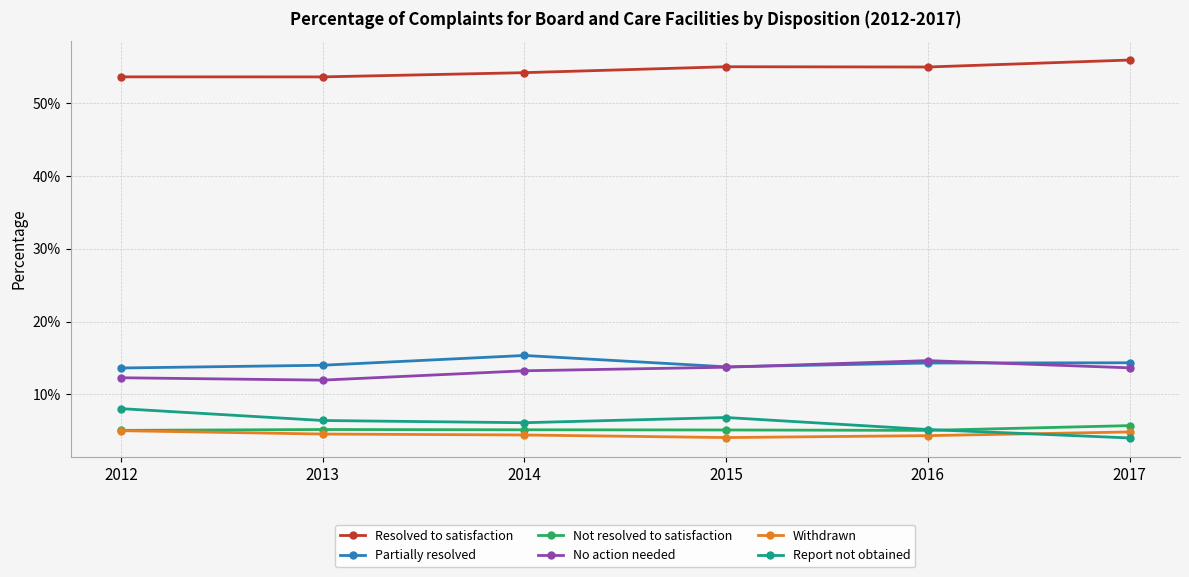

True or false: Not resolved to satisfaction has a value of 0.0 at 2013.

False